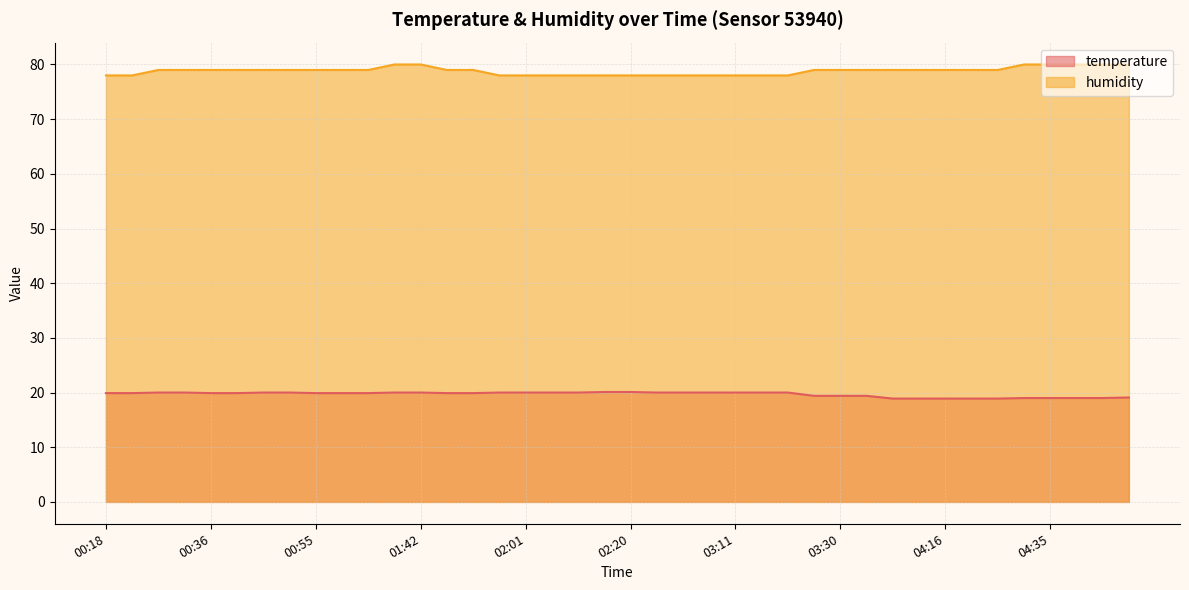

Which series changed the most between 00:22 and 03:02?

temperature